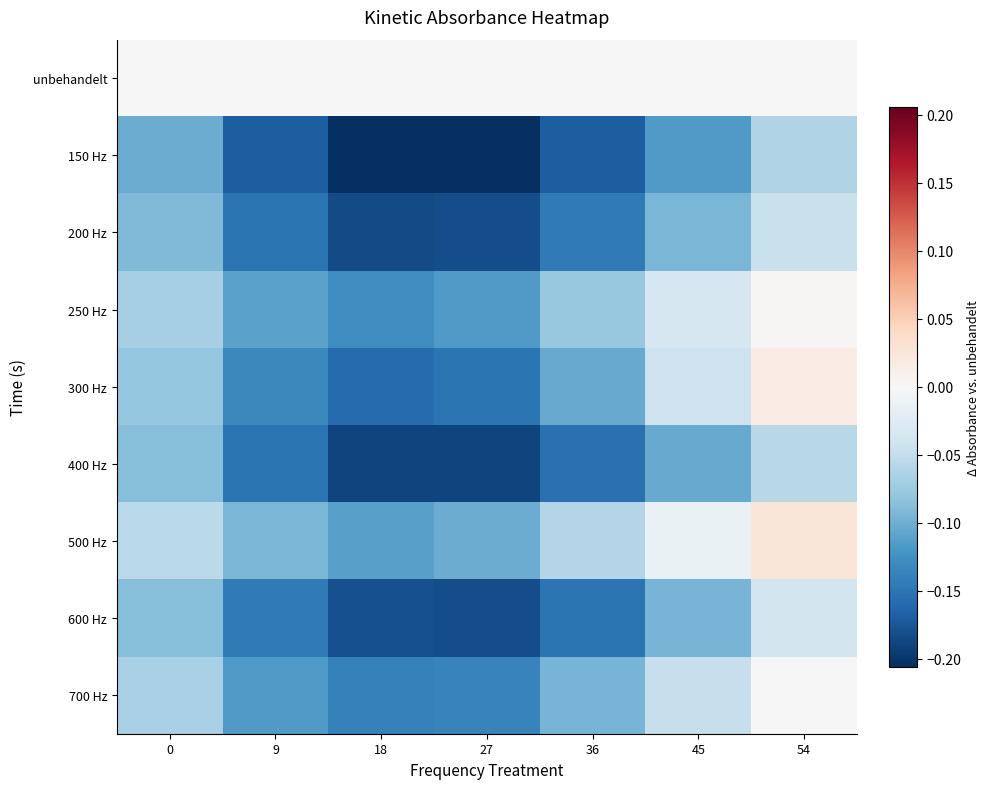

What is the difference between the highest and lowest values at 9?

0.2